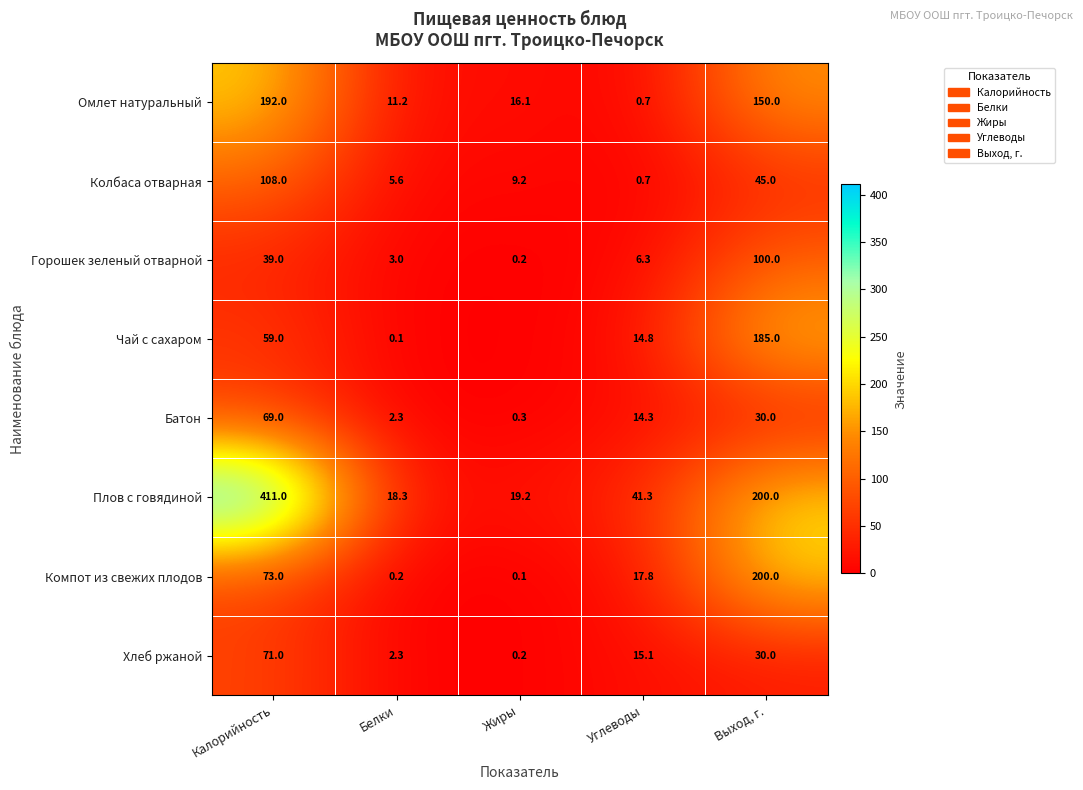

Between Выход, г. and Калорийность, which is larger?

Калорийность